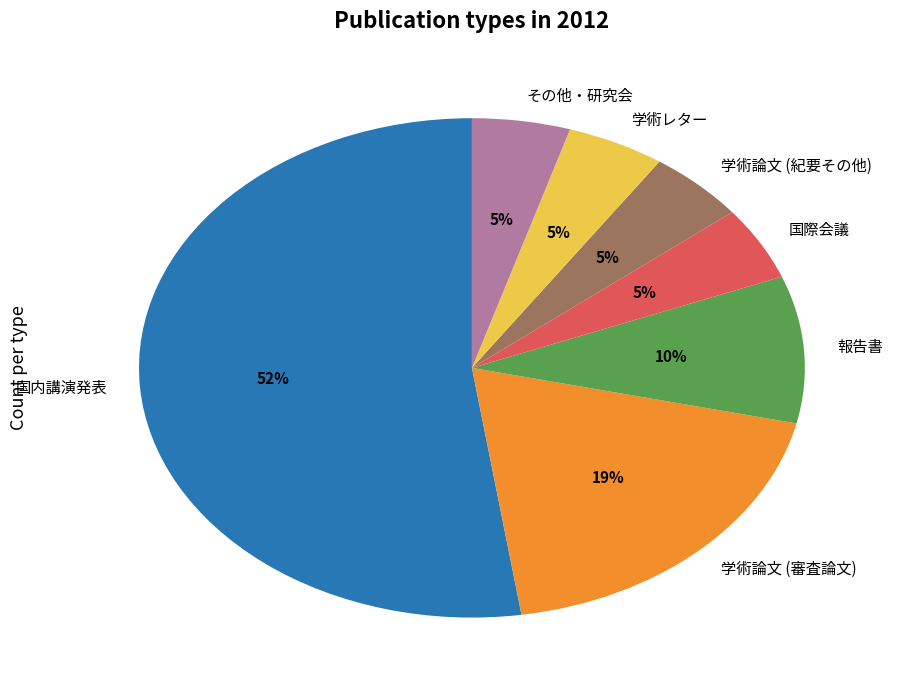

To the nearest percent, what is the combined percentage of 学術論文 (審査論文) and 報告書?

29%